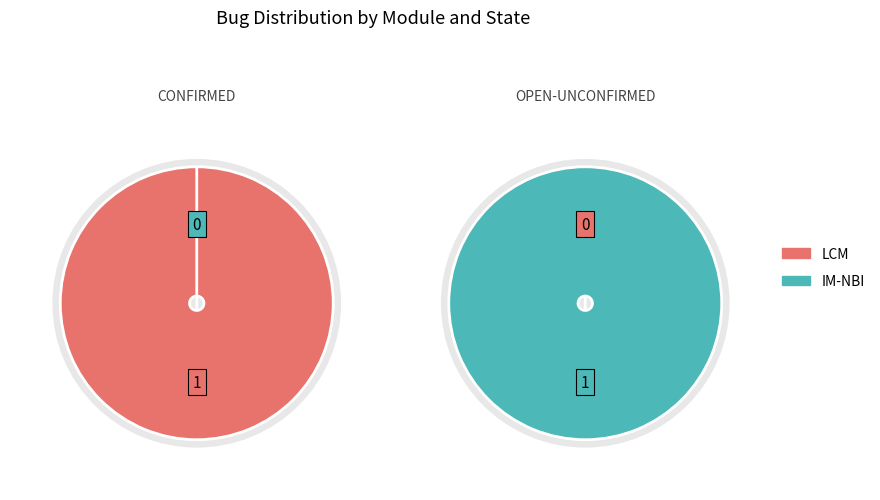

Rank the series by their maximum value, from highest to lowest.

CONFIRMED, OPEN-UNCONFIRMED